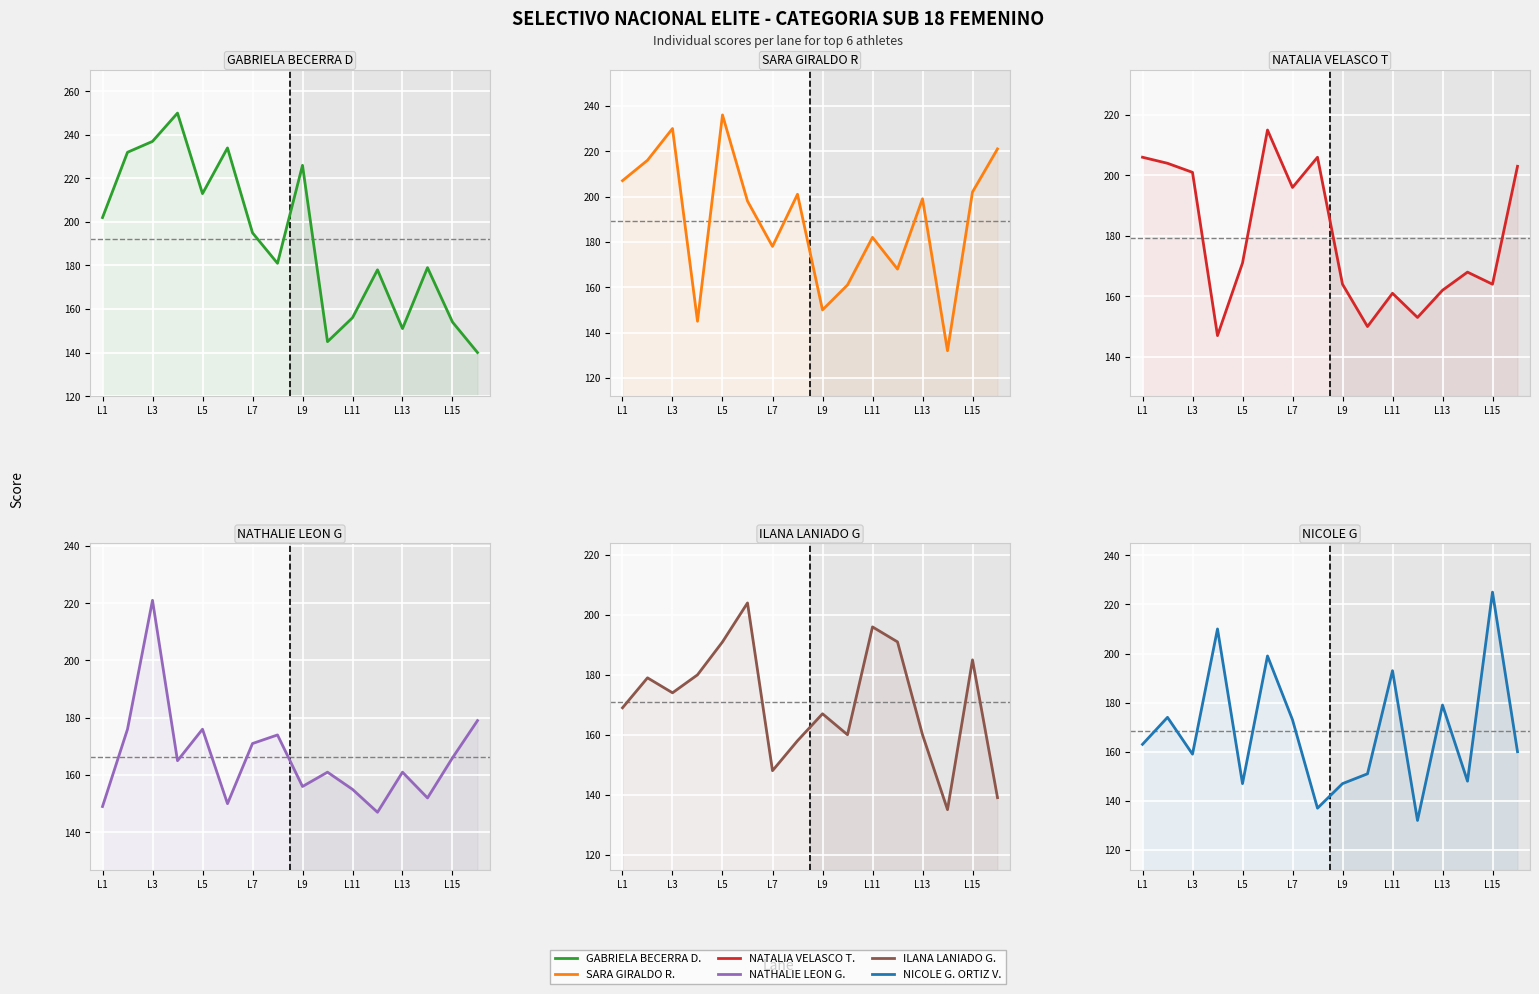

What are all the series names shown in the legend?

GABRIELA BECERRA D., SARA GIRALDO R., NATALIA VELASCO T., NATHALIE LEON G., ILANA LANIADO G., NICOLE G. ORTIZ V.